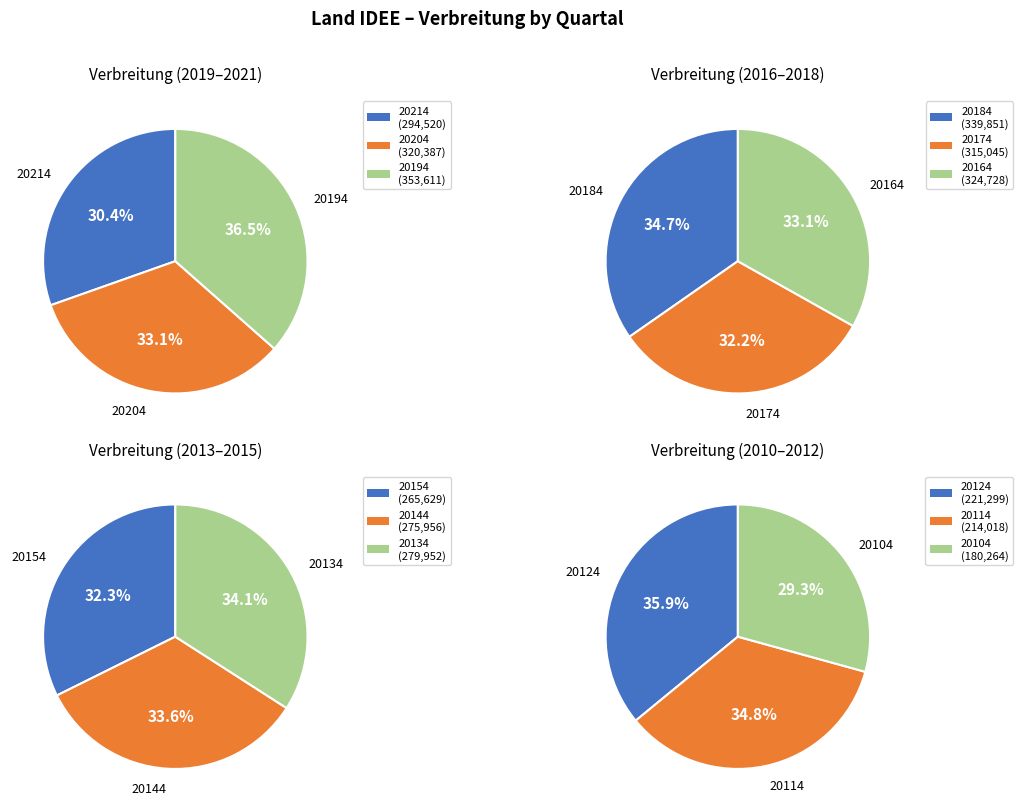

The 20104 slice represents 1% of the pie. True or false?

False